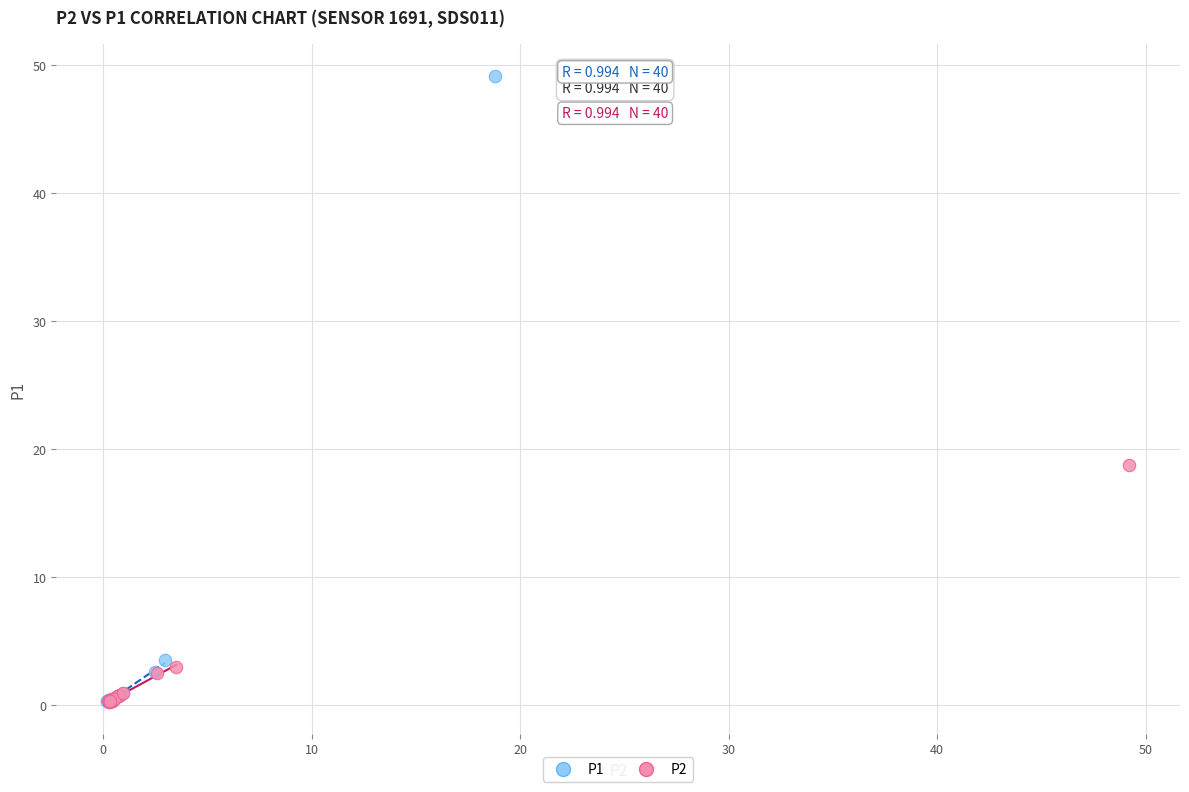

Which series reaches the maximum Y coordinate?

P1